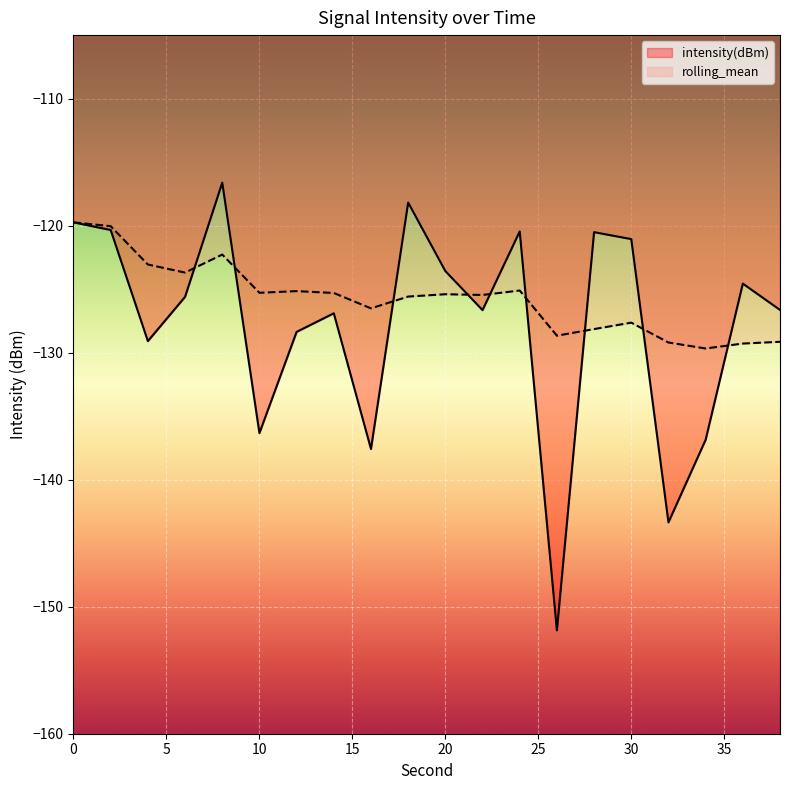

What is the sum of all rolling_mean values?

-2514.4